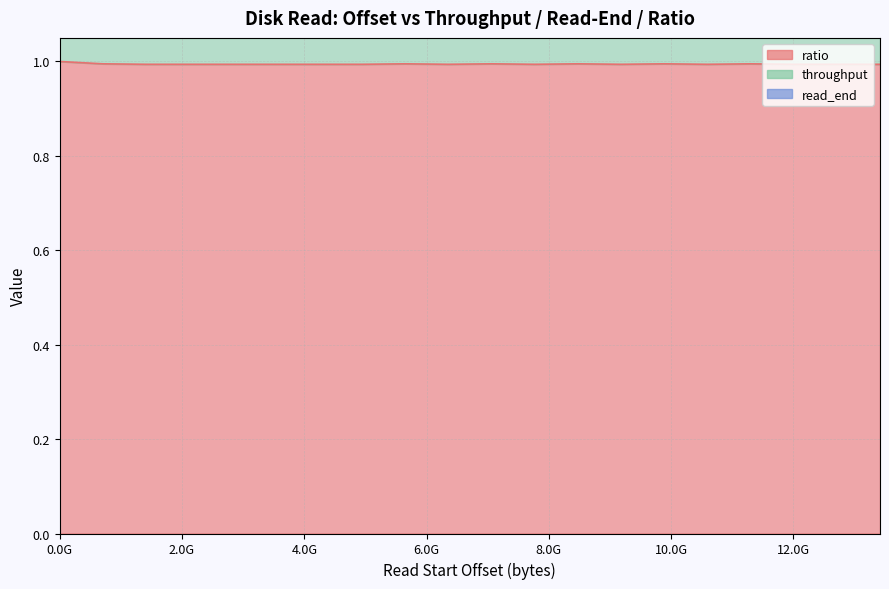

In ratio, how many points are higher than both neighbors (excluding endpoints)?

5